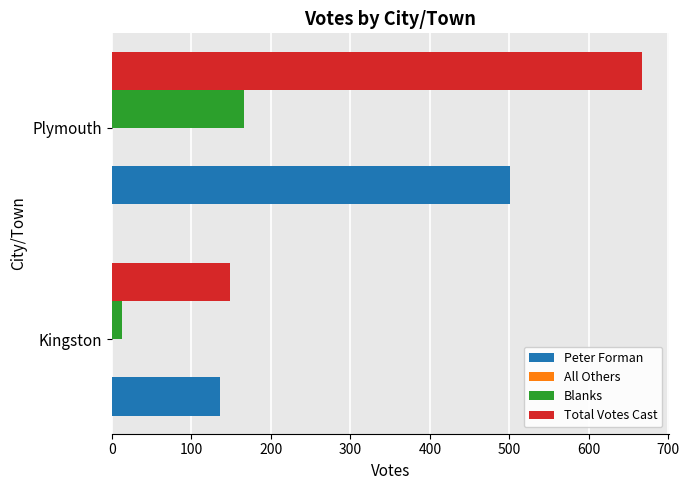

What is the difference between the maximum and minimum values in the Peter Forman series?

365